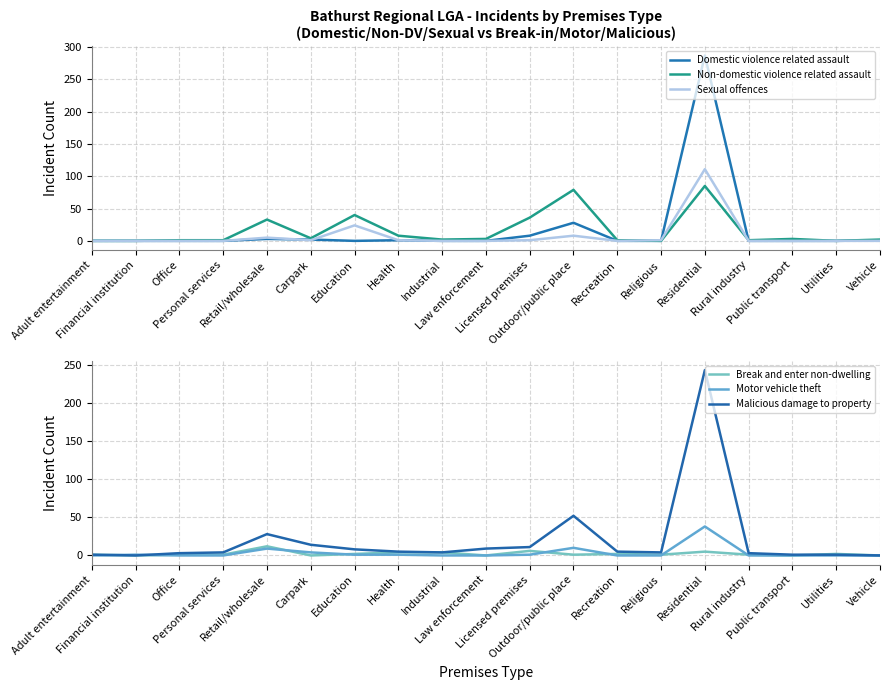

Where do Malicious damage to property and Break and enter non-dwelling first cross each other?

Public transport and Utilities